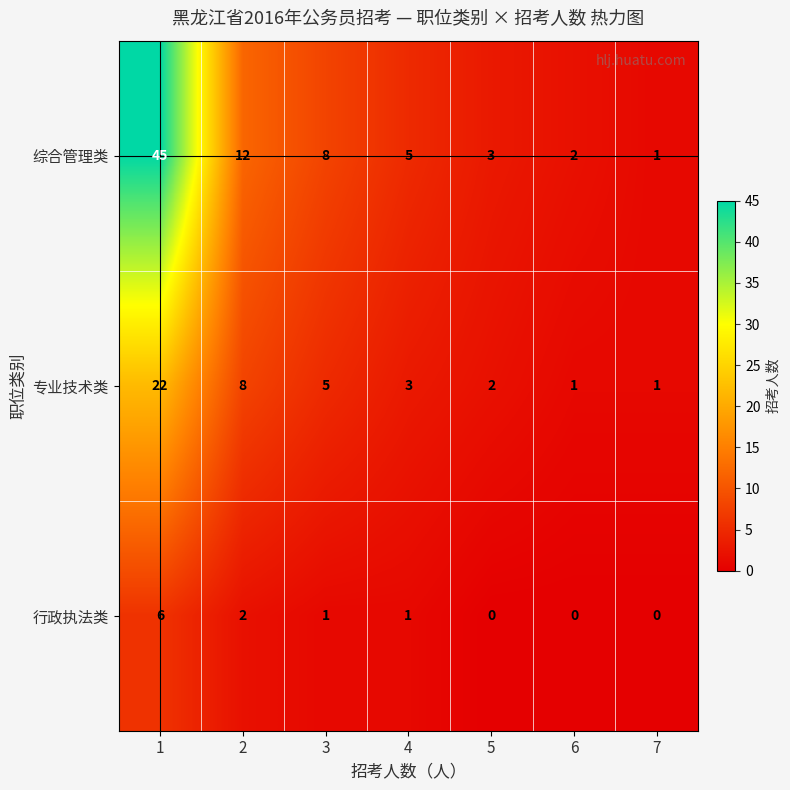

List the series in order of their overall mean, lowest first.

行政执法类, 专业技术类, 综合管理类